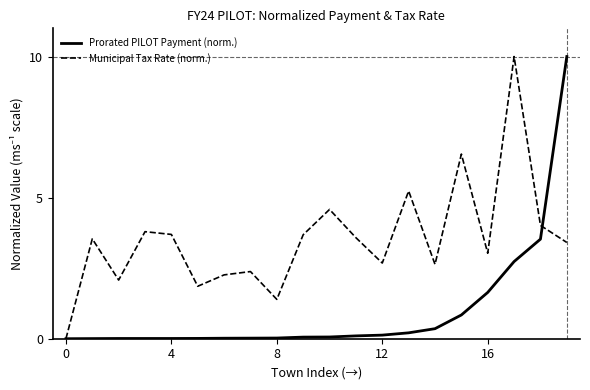

What is the maximum value shown in the chart?

10.0